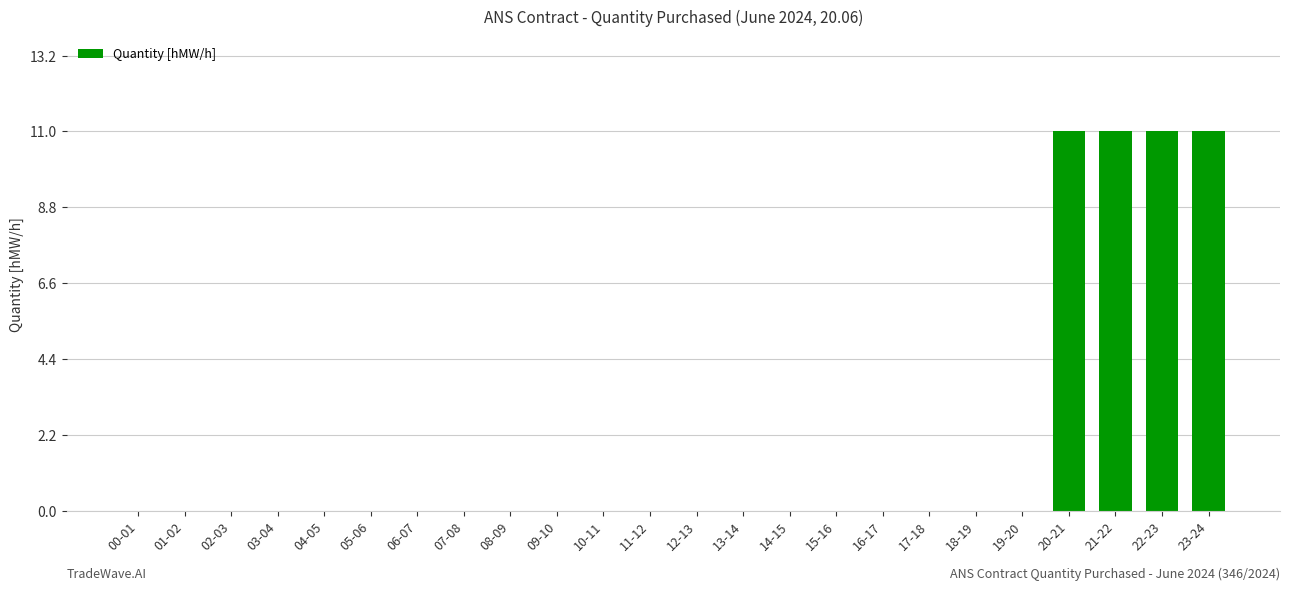

Reading right to left, what are all the values shown in this chart?

23-24=11	22-23=11	21-22=11	20-21=11	19-20=0	18-19=0	17-18=0	16-17=0	15-16=0	14-15=0	13-14=0	12-13=0	11-12=0	10-11=0	09-10=0	08-09=0	07-08=0	06-07=0	05-06=0	04-05=0	03-04=0	02-03=0	01-02=0	00-01=0